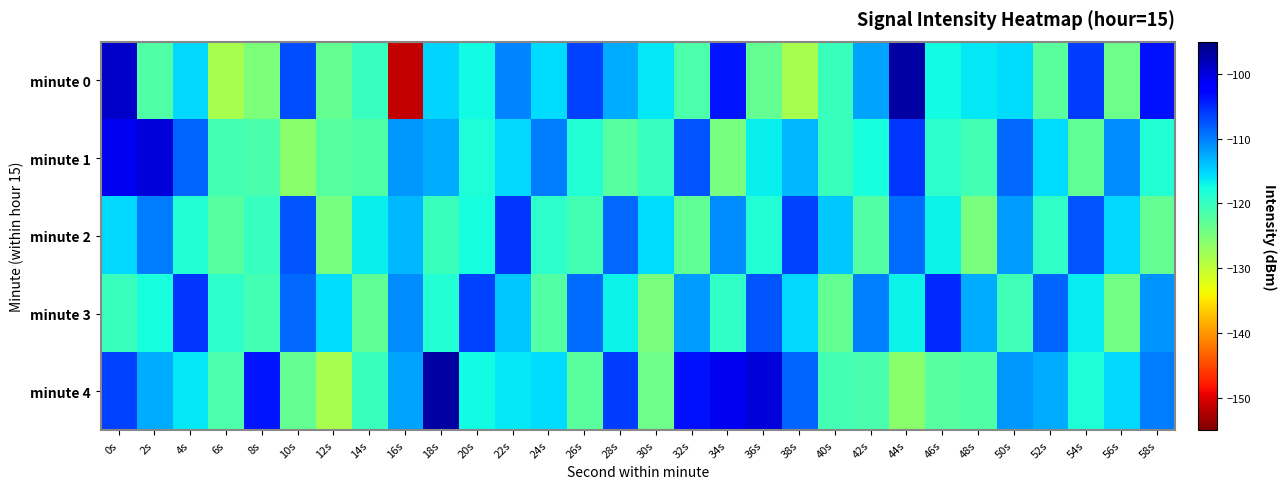

Count the number of categories in the chart.

30